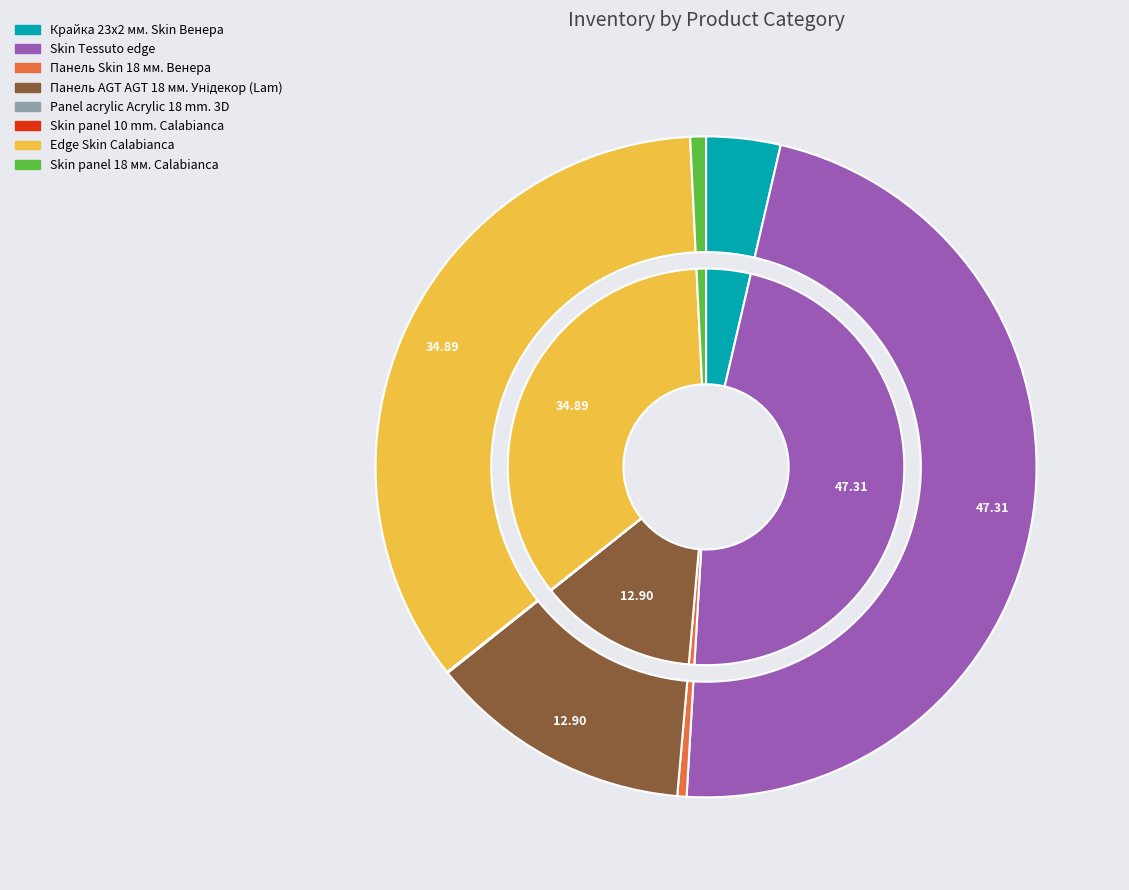

What is the total percentage of Панель AGT AGT 18 мм. Унідекор (Lam) and Skin panel 18 мм. Calabianca?

13.7%